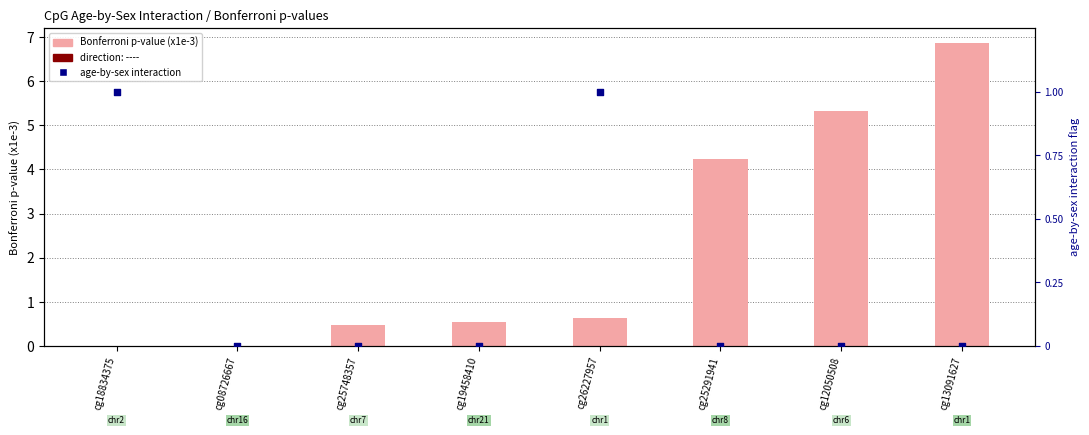

Which series has the largest Y range (max minus min)?

Bonferroni p-value (x1e-3)